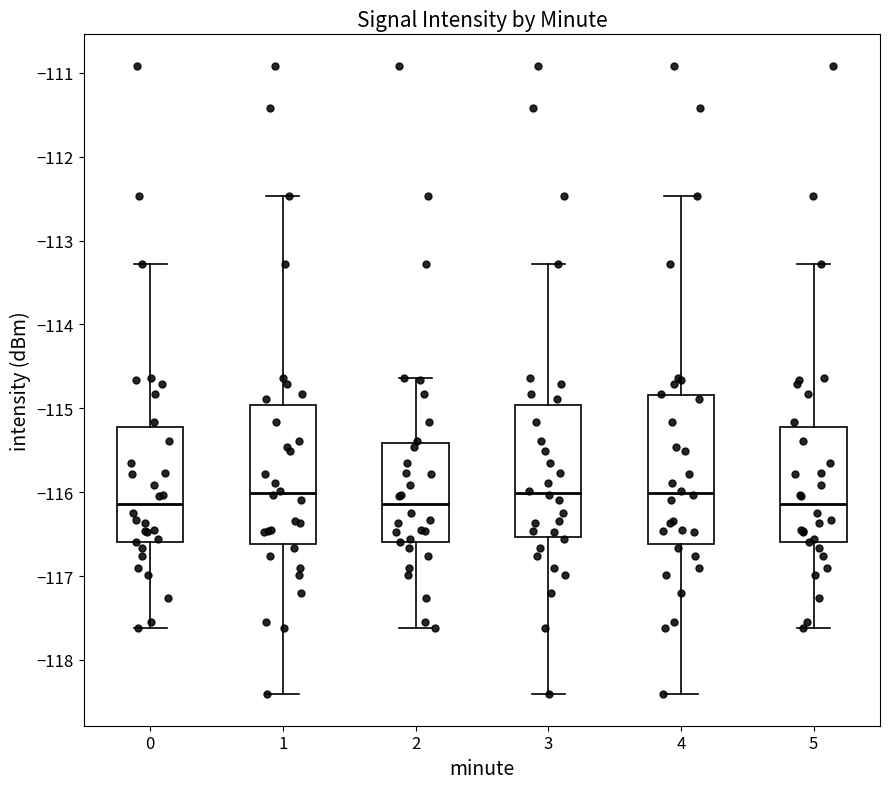

Reading left to right, read every box against the y-axis: the position of its median line, the range the box covers, and the ends of its whiskers. The values are not printed on the chart, so give them approximately, as read against the axis.

0: median -116.1, box -116.6 to -115.2, whiskers -117.6 to -113.3
1: median -116.0, box -116.6 to -115.0, whiskers -118.4 to -112.5
2: median -116.1, box -116.6 to -115.4, whiskers -117.6 to -114.6
3: median -116.0, box -116.5 to -115.0, whiskers -118.4 to -113.3
4: median -116.0, box -116.6 to -114.8, whiskers -118.4 to -112.5
5: median -116.1, box -116.6 to -115.2, whiskers -117.6 to -113.3